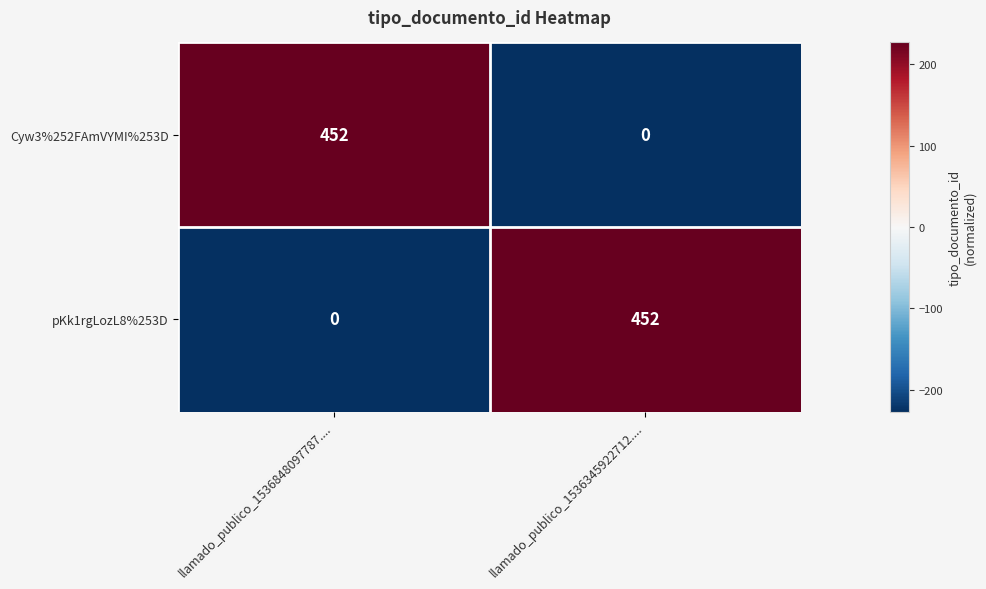

How many distinct data groups are displayed?

2